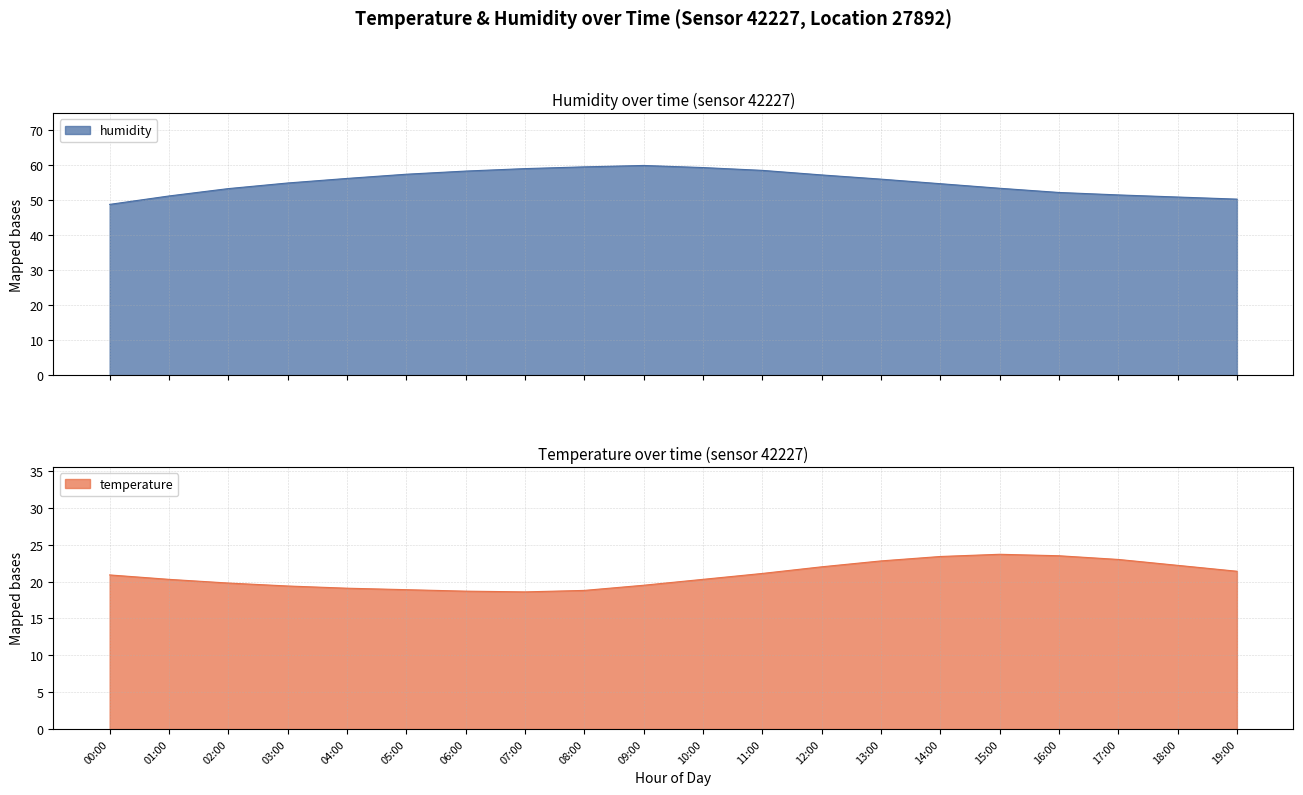

True or false: temperature and humidity cross at least once.

False